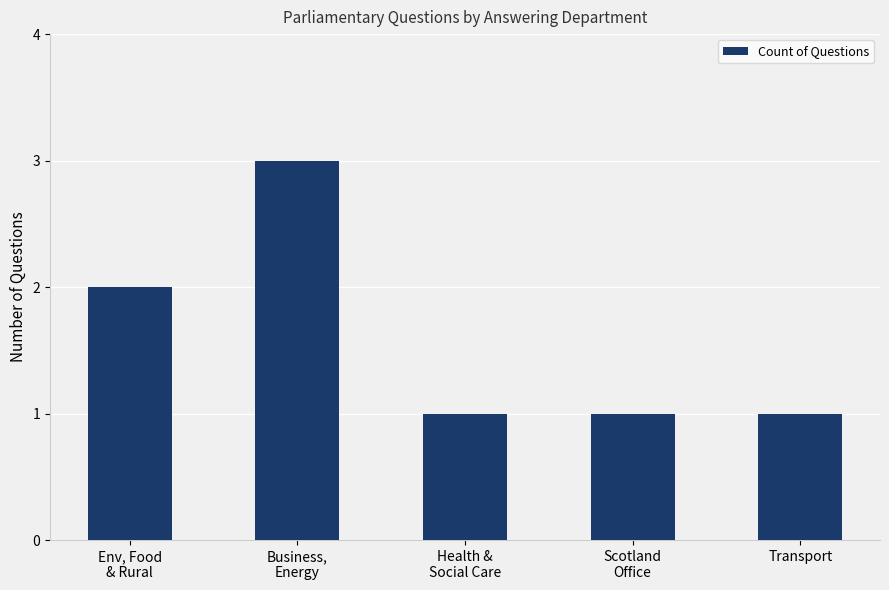

Is it true that the value at Scotland
Office is 2?

False